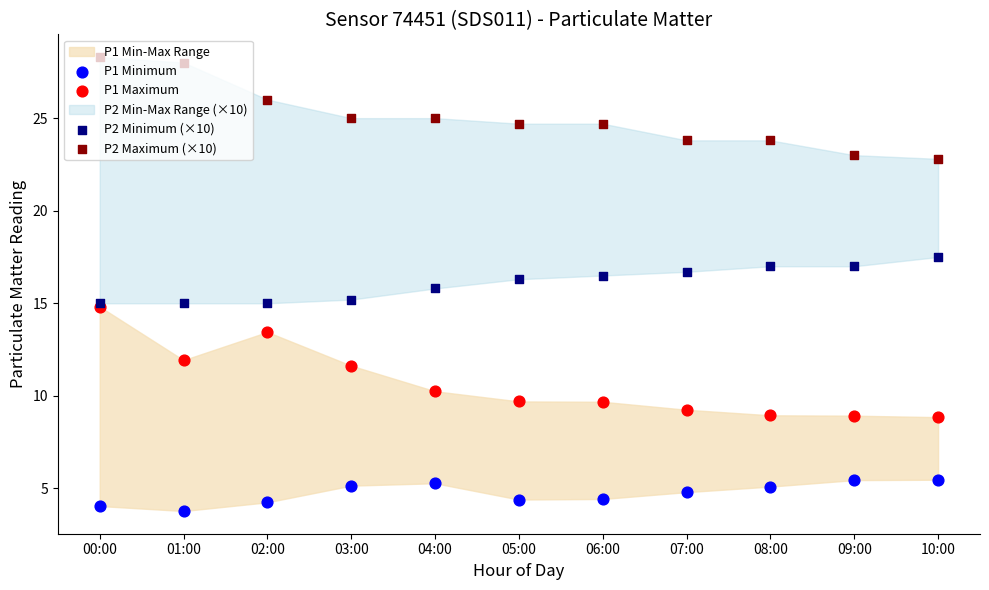

Is the value of P2 Maximum (×10) at 09:00 greater than the value of P1 Minimum at 08:00?

Yes